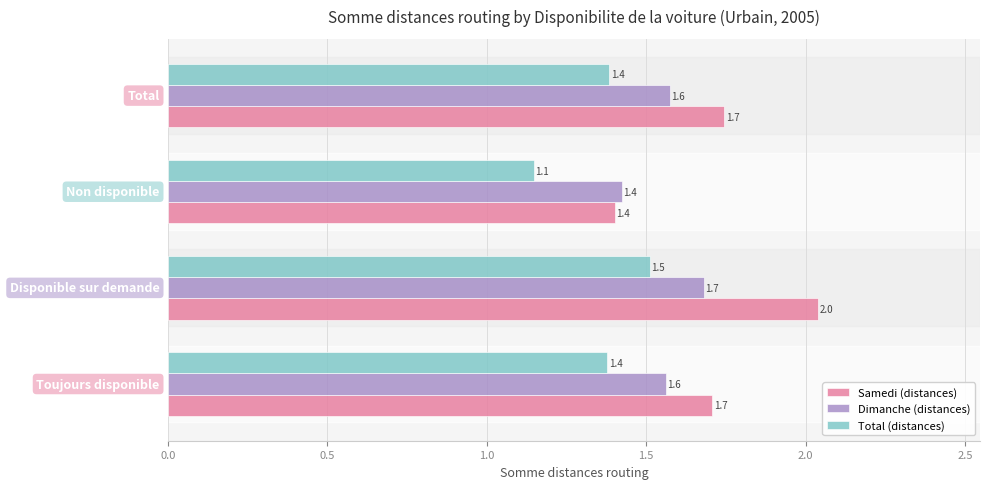

Which series has the widest spread of values?

Samedi (distances)